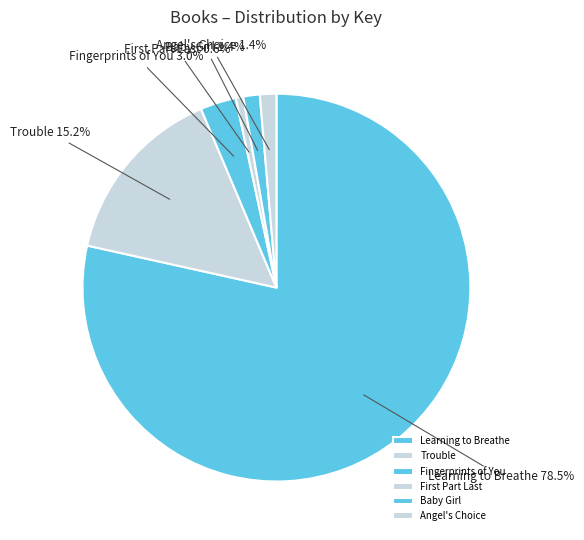

Which slice is the largest?

Learning to Breathe